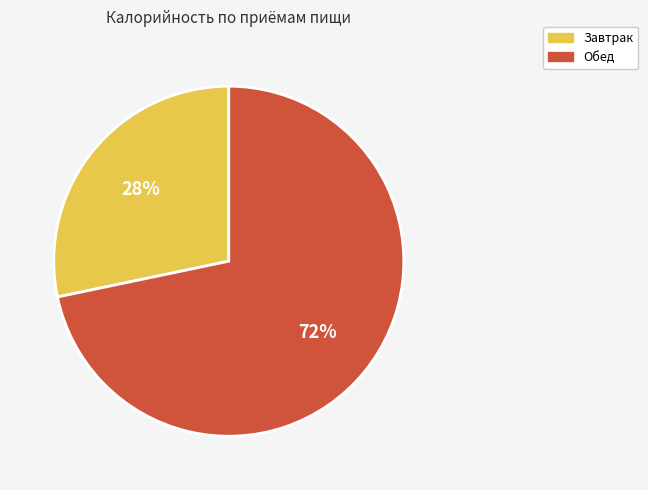

True or false: Завтрак accounts for 28% of the total.

True